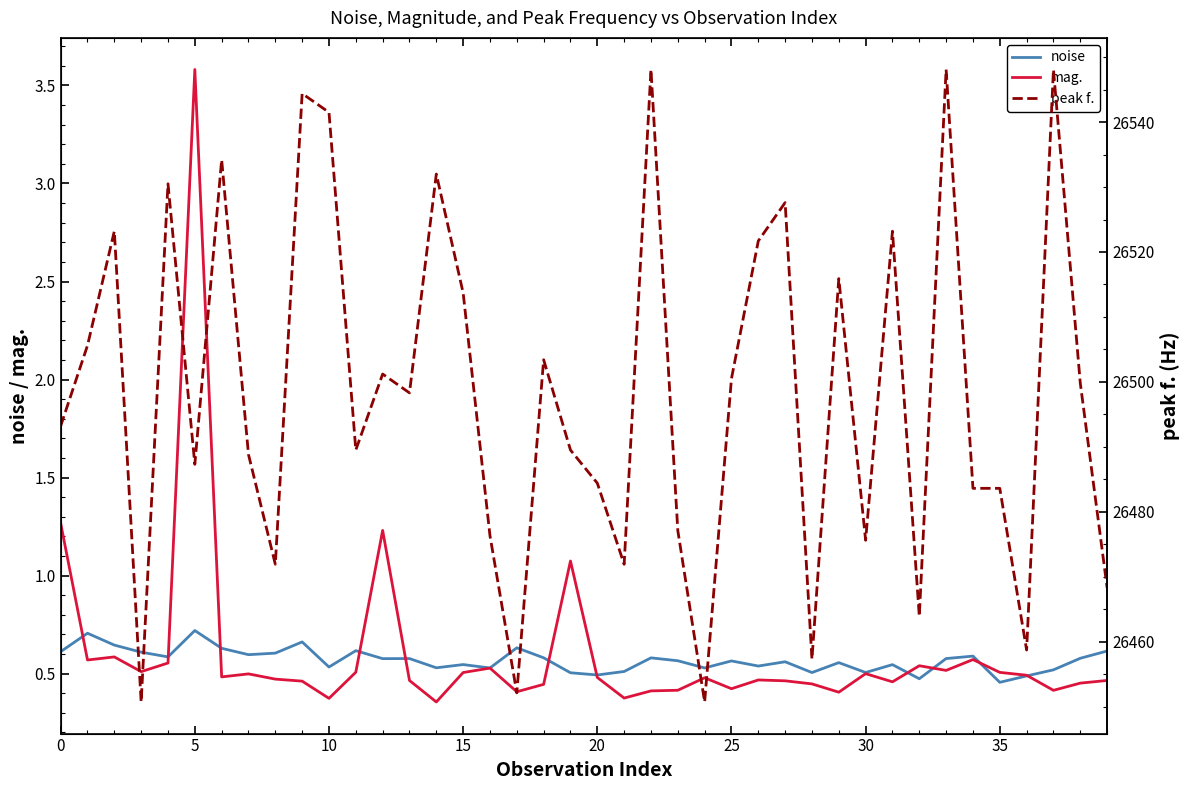

At which label is mag. closest to 1?

19